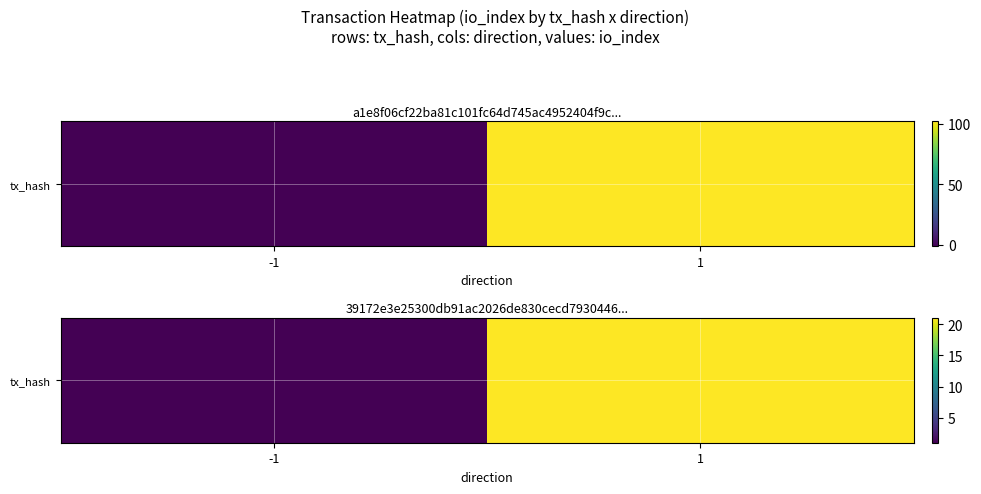

List the labels in order of value, smallest first.

-1, 1